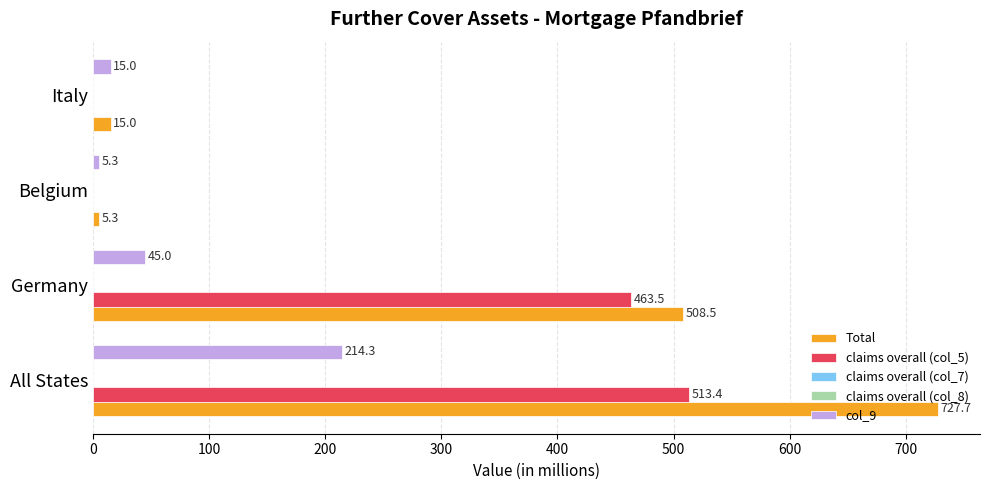

Between Belgium and Italy, which is larger?

Italy